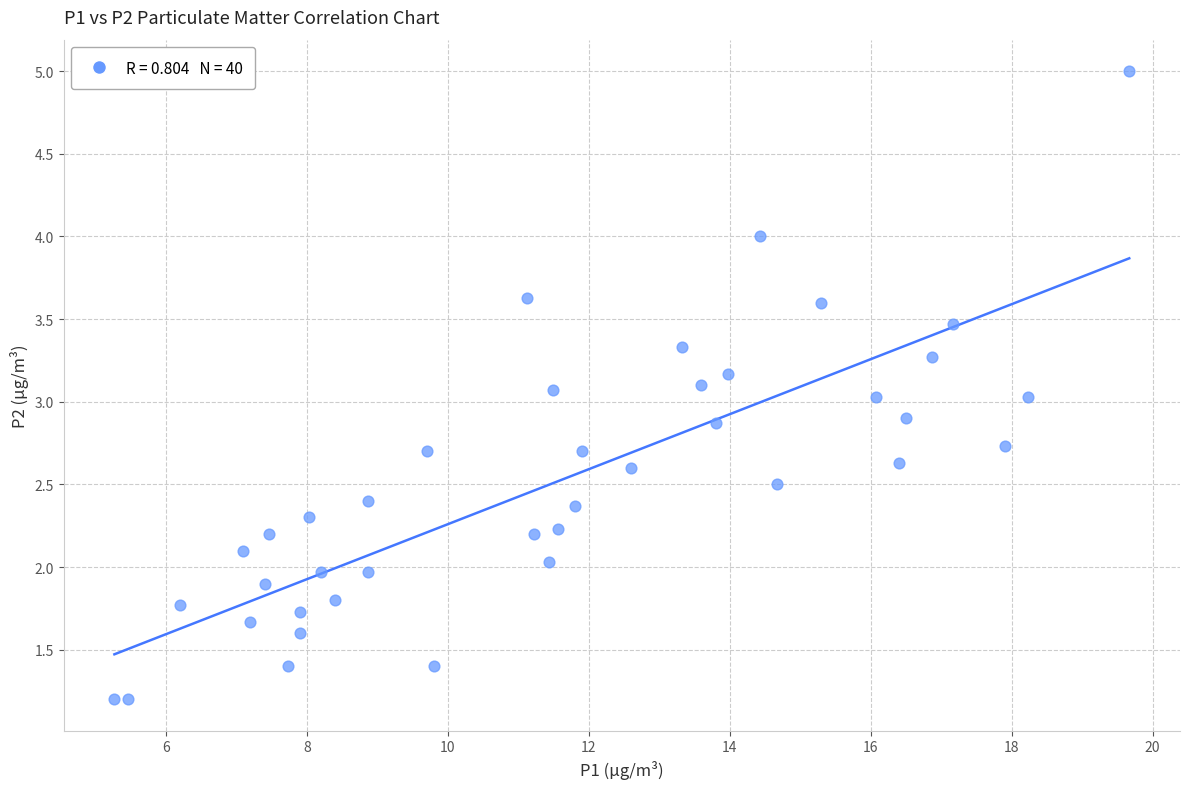

What is the range of Y values (max minus min)?

3.8